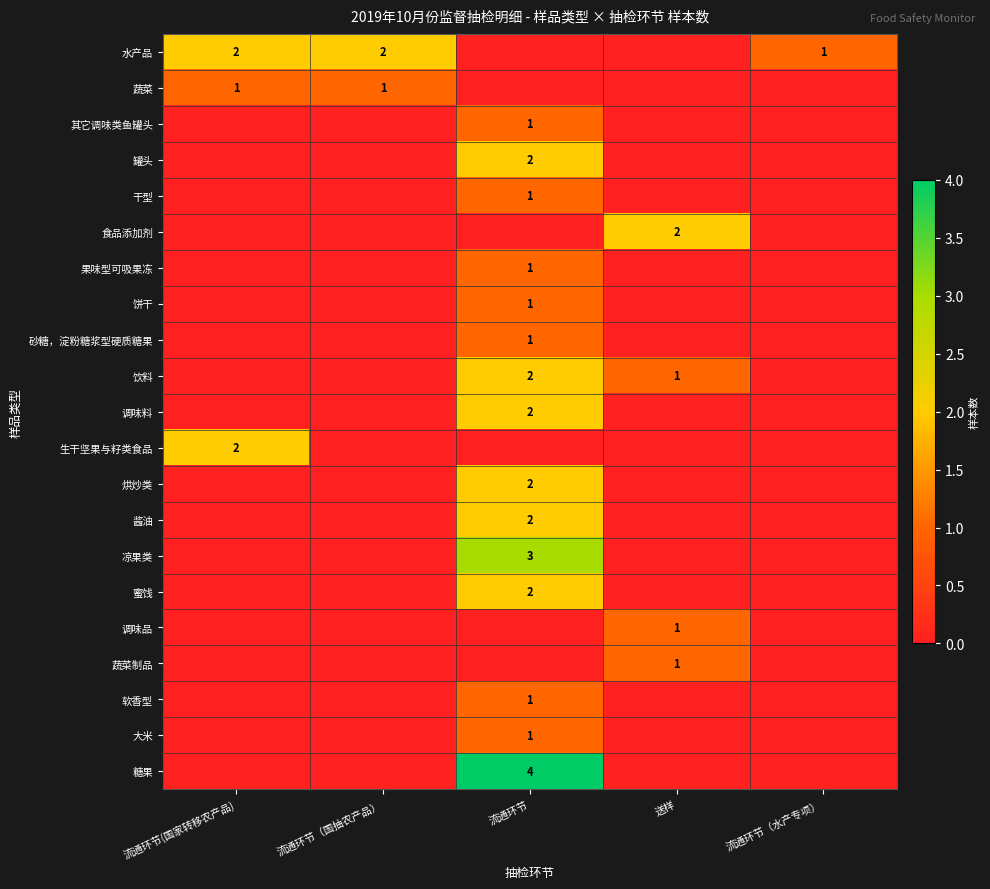

True or false: 软香型 has a value of 1 at 流通环节.

True